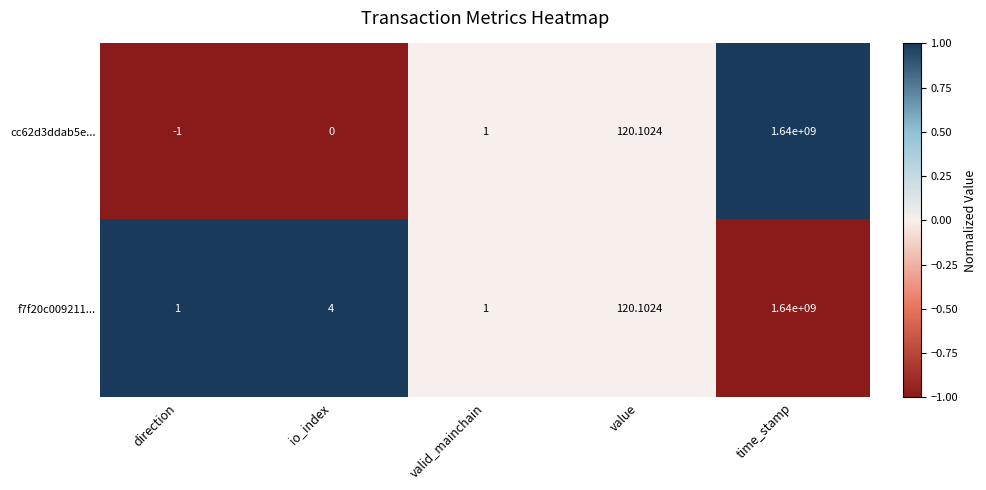

Between io_index and valid_mainchain, which series saw the biggest shift?

f7f20c009211...